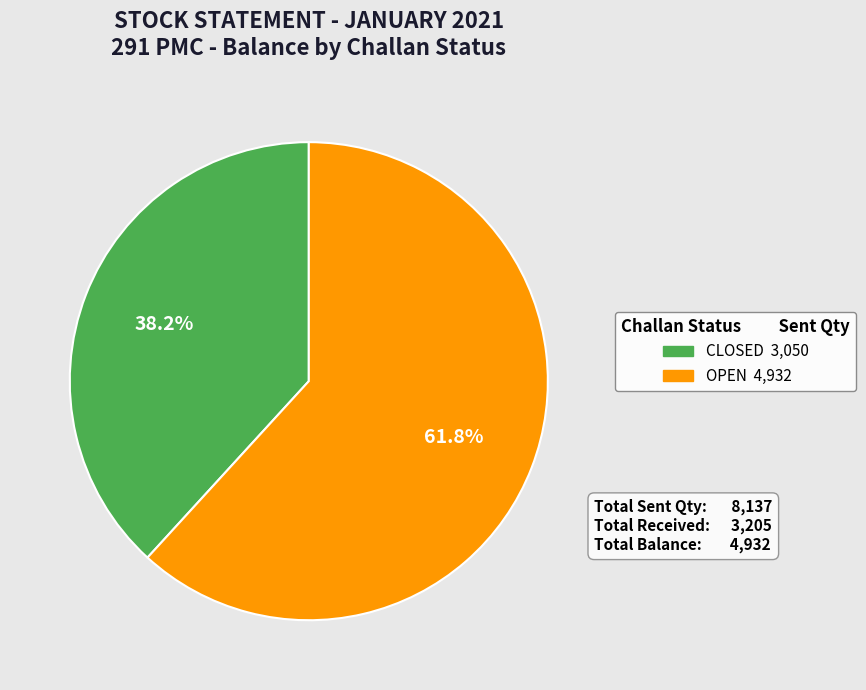

What is the total percentage of OPEN and CLOSED?

100.0%